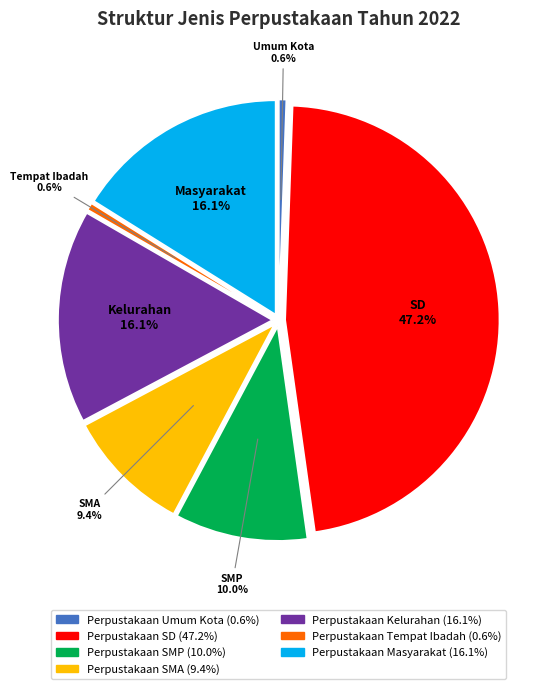

What percentage is the Perpustakaan Kelurahan slice, to the nearest percent?

16%